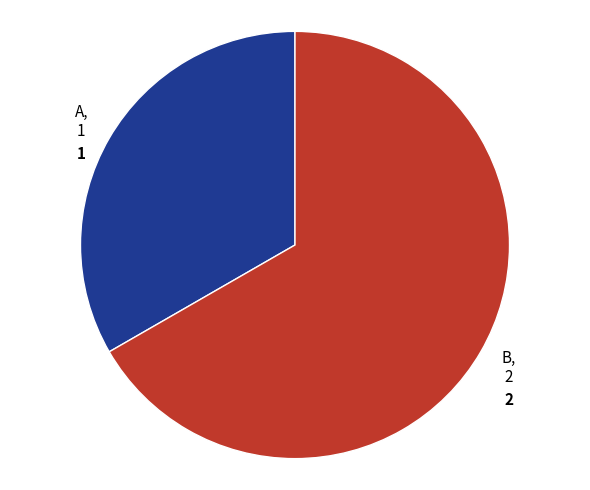

Is there a majority slice in this chart?

Yes